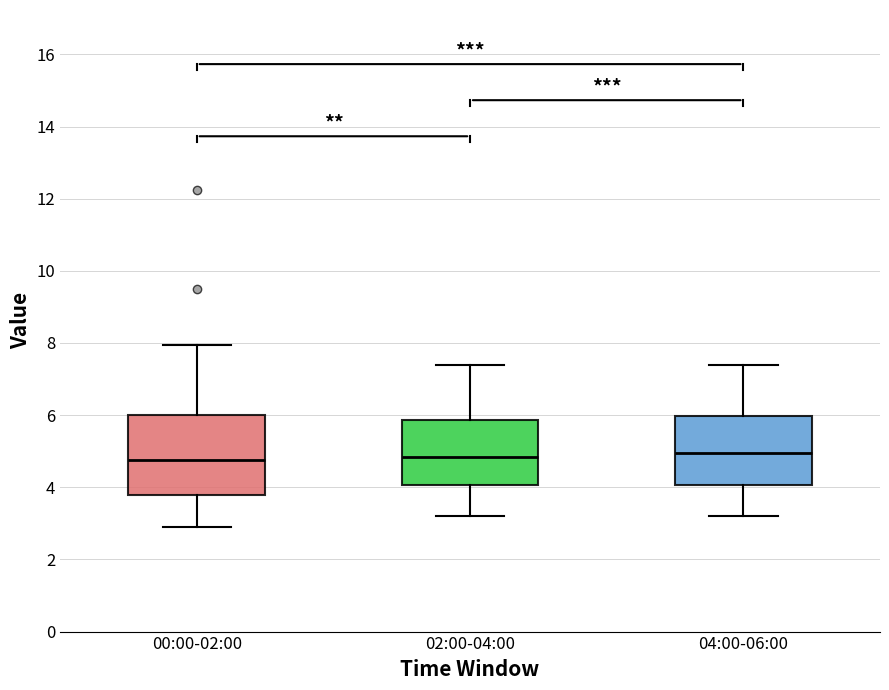

Which box is the tallest, from its lower edge to its upper edge?

00:00-02:00